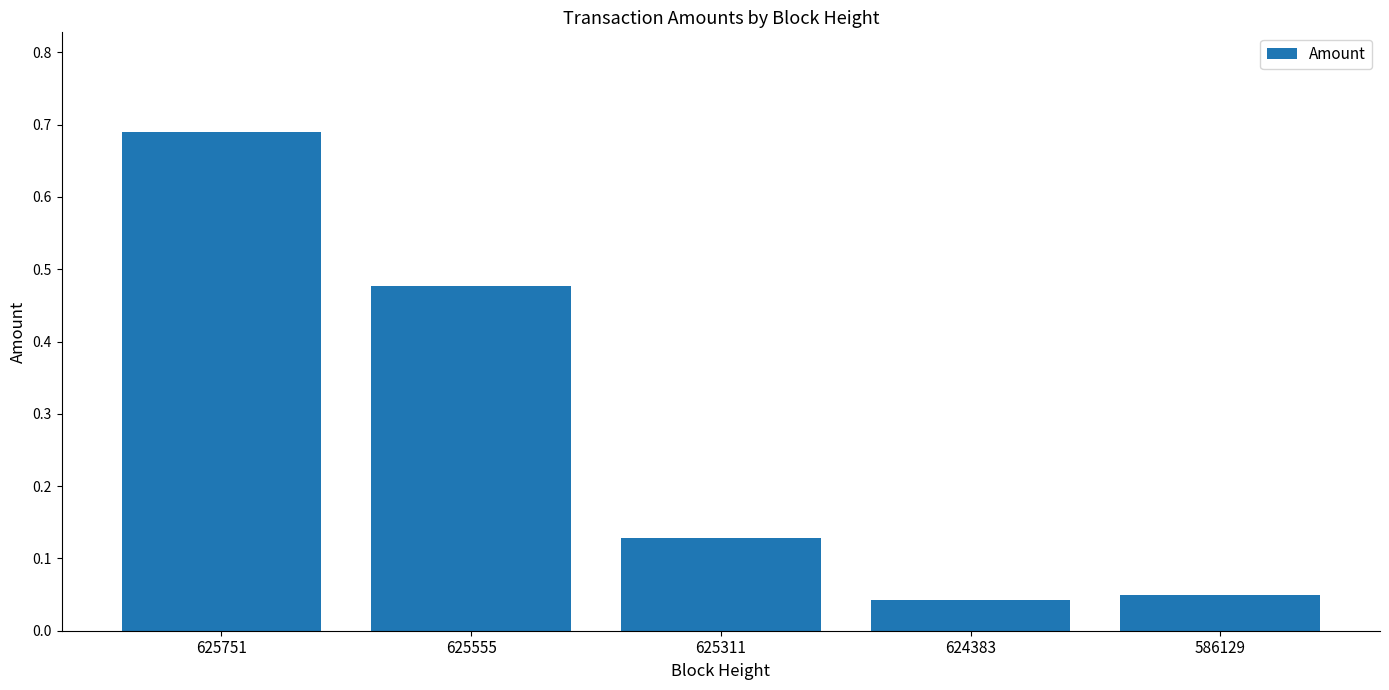

Does the chart contain any negative values?

No